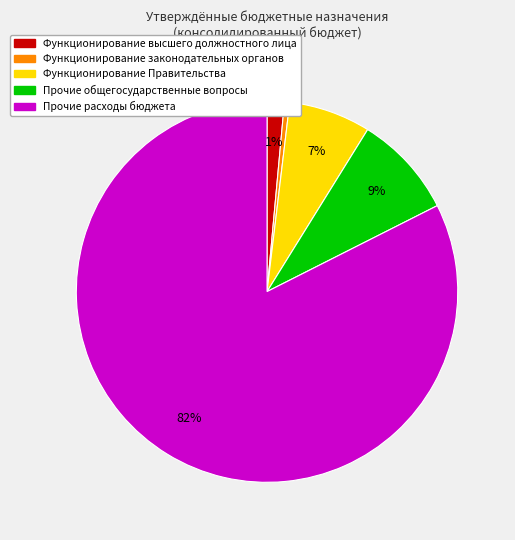

To the nearest percent, what portion does Функционирование высшего должностного лица represent?

1%